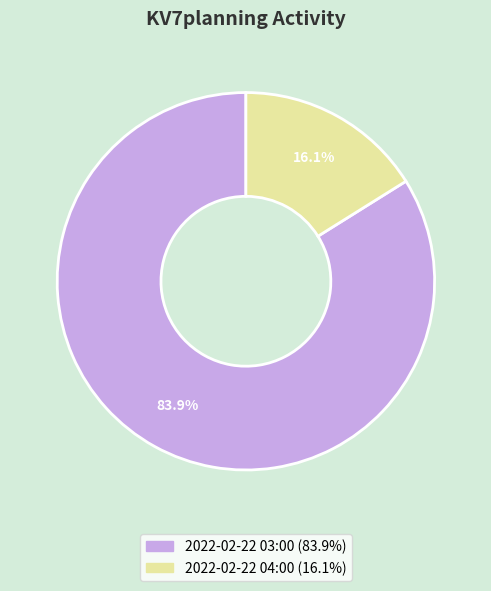

How many slices are in this pie chart?

2